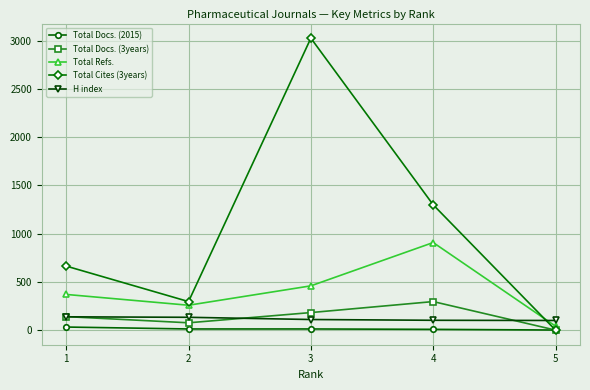

What is the maximum value shown in the chart?

3027